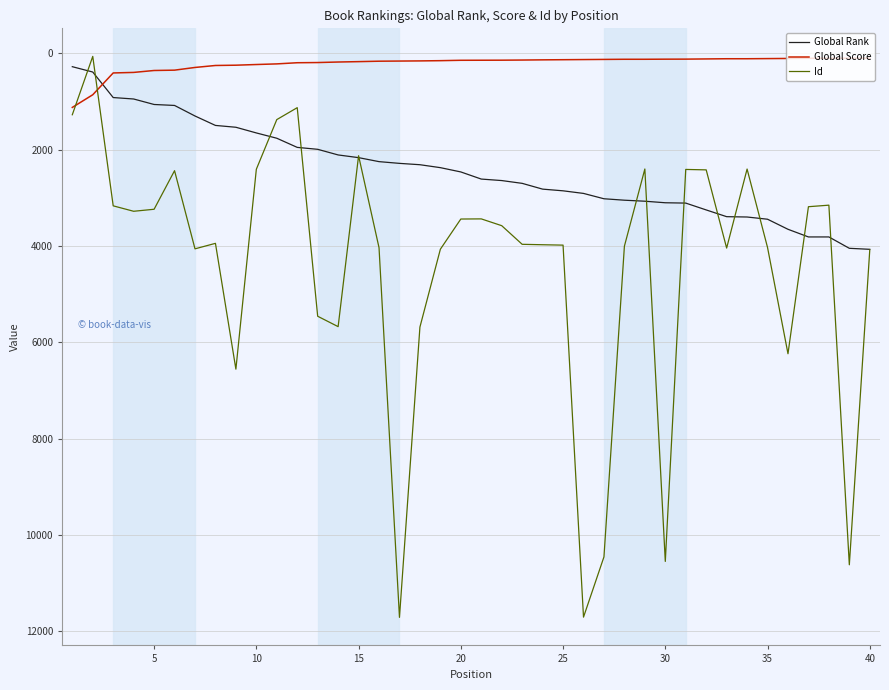

True or false: Global Score and Global Rank cross at least once.

True